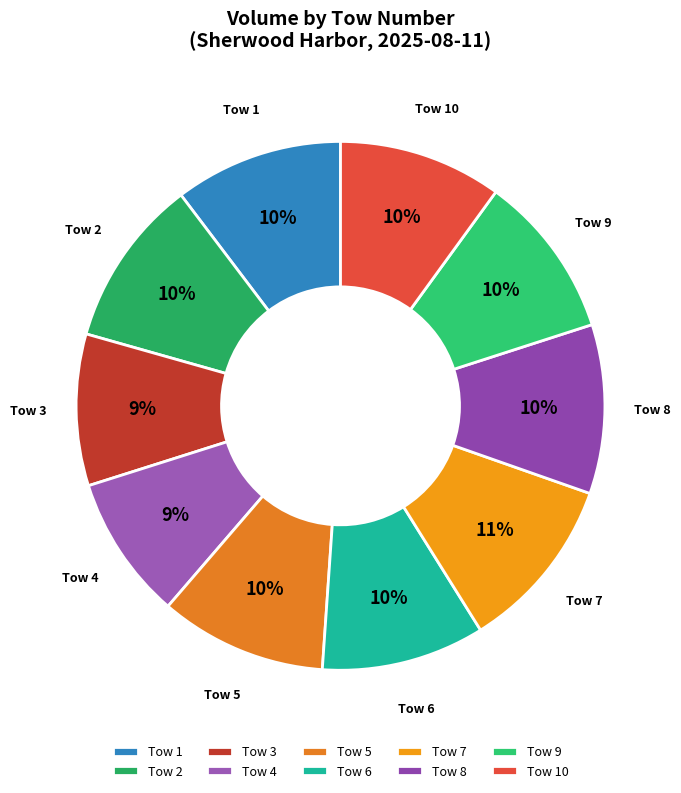

Combined, do Tow 3 and Tow 5 account for over 50%?

No